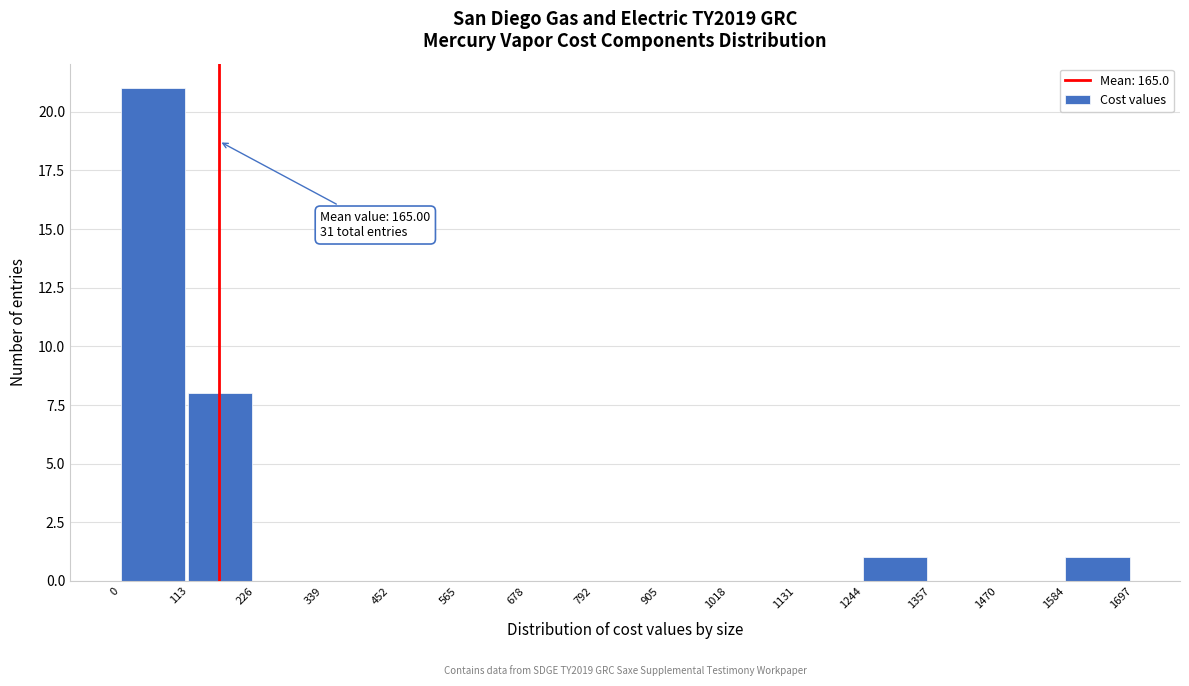

Which range on the x-axis has the tallest bar?

0 to 113